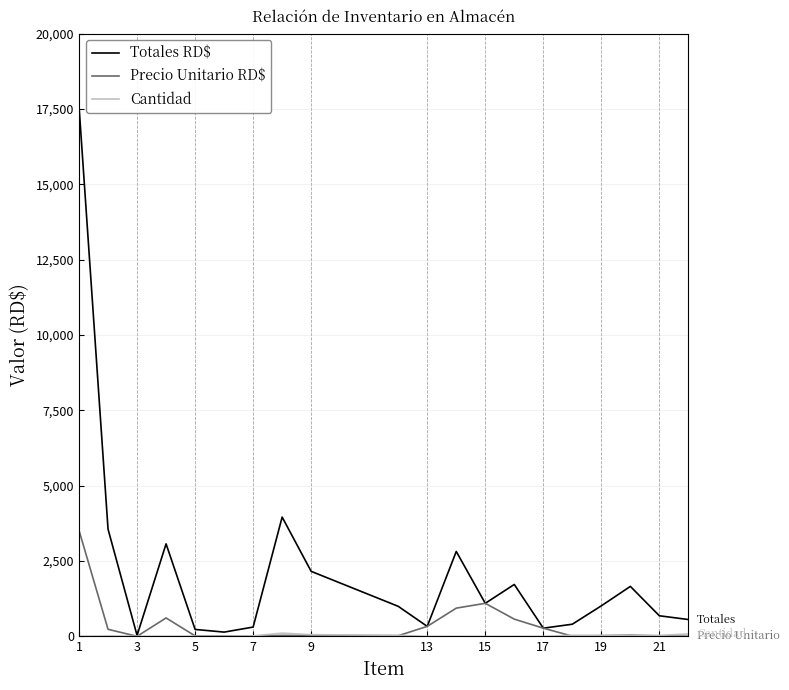

Which series has the largest range (max minus min)?

Totales RD$